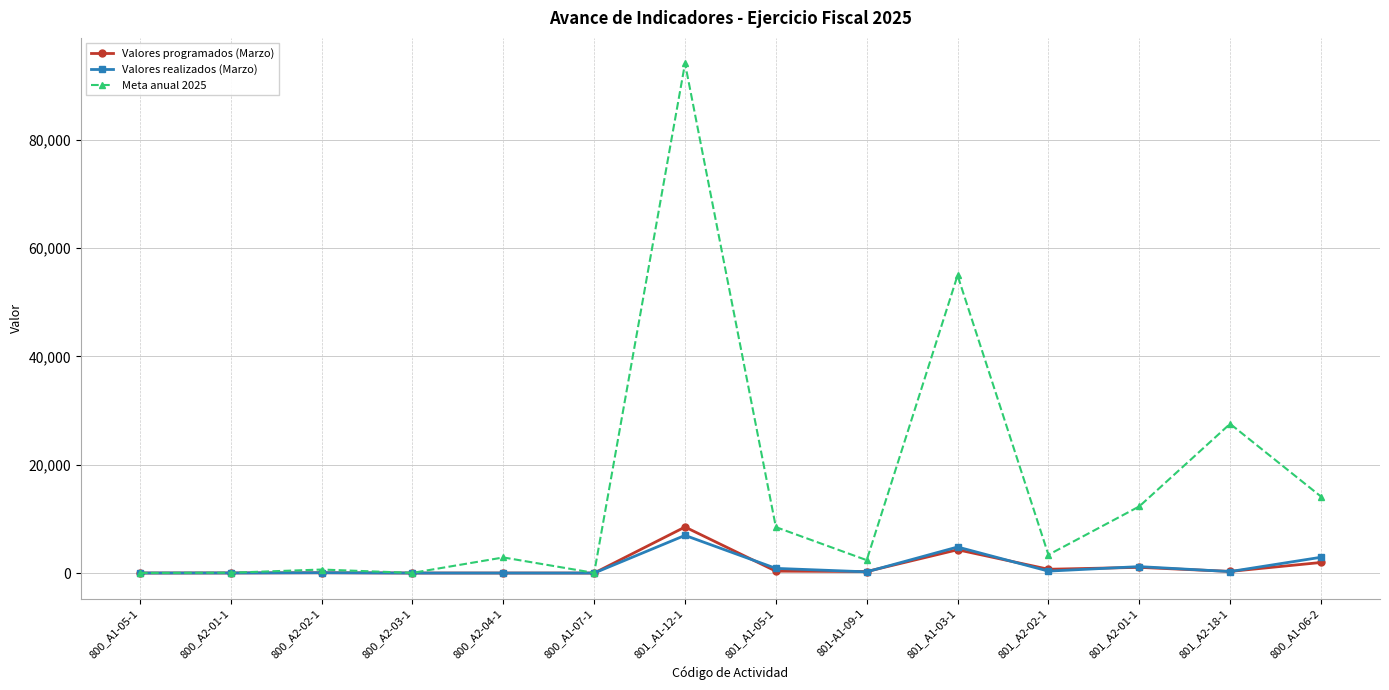

At which label does Meta anual 2025 first exceed 3370?

801_A1-12-1